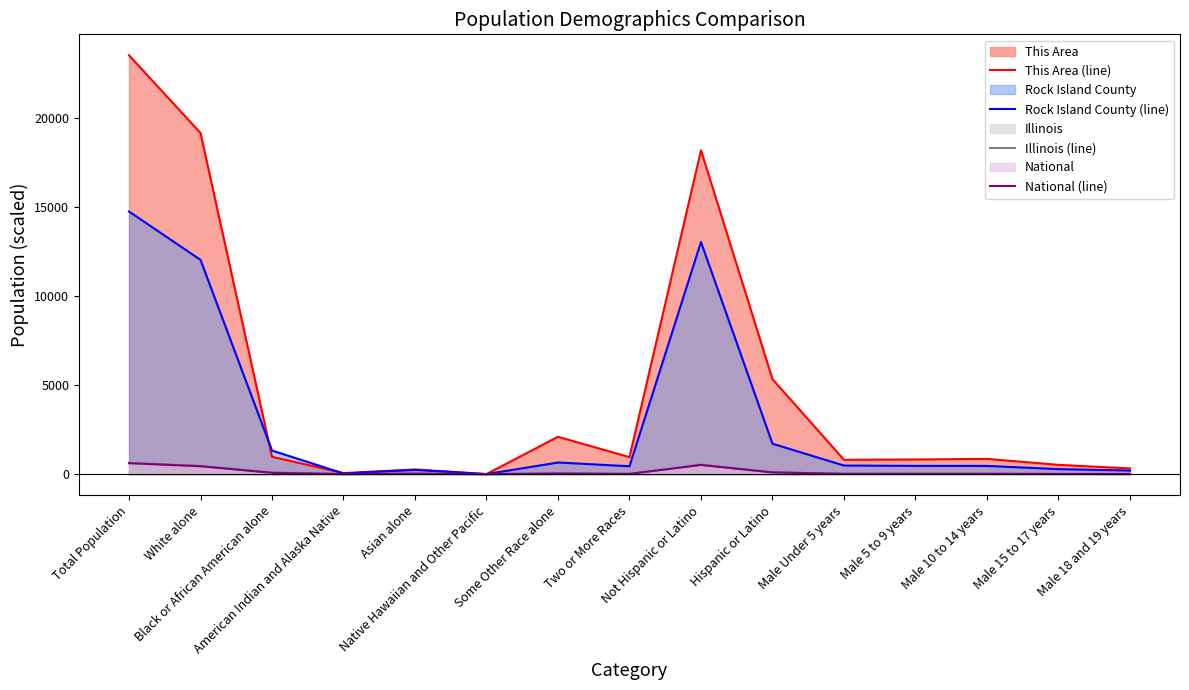

What are all the series names shown in the legend?

This Area (line), Rock Island County (line), Illinois (line), National (line)